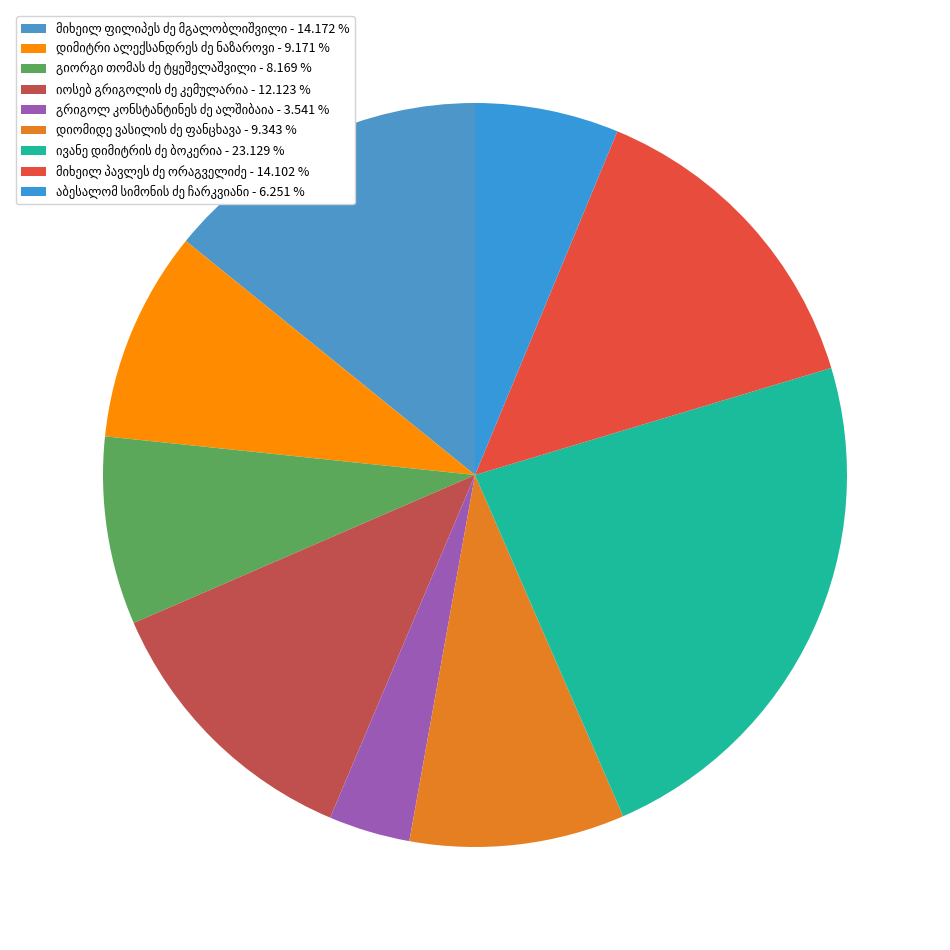

What percentage is the გიორგი თომას ძე ტყეშელაშვილი slice, to the nearest percent?

8%